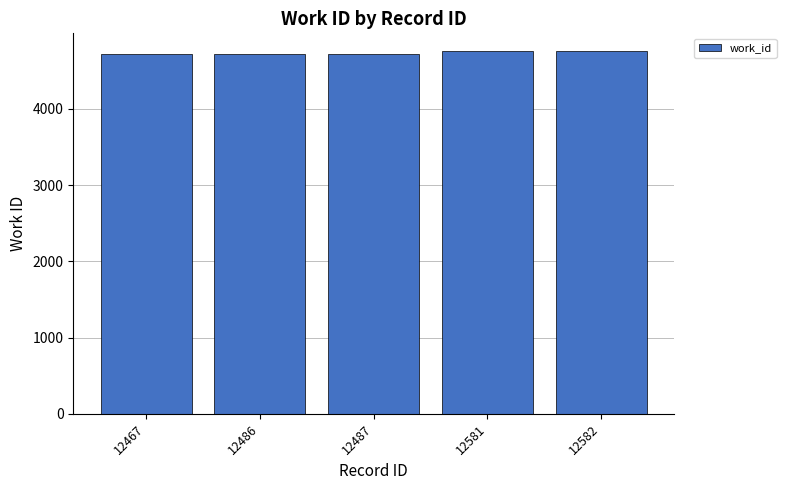

Count the number of values greater than 4727.

2